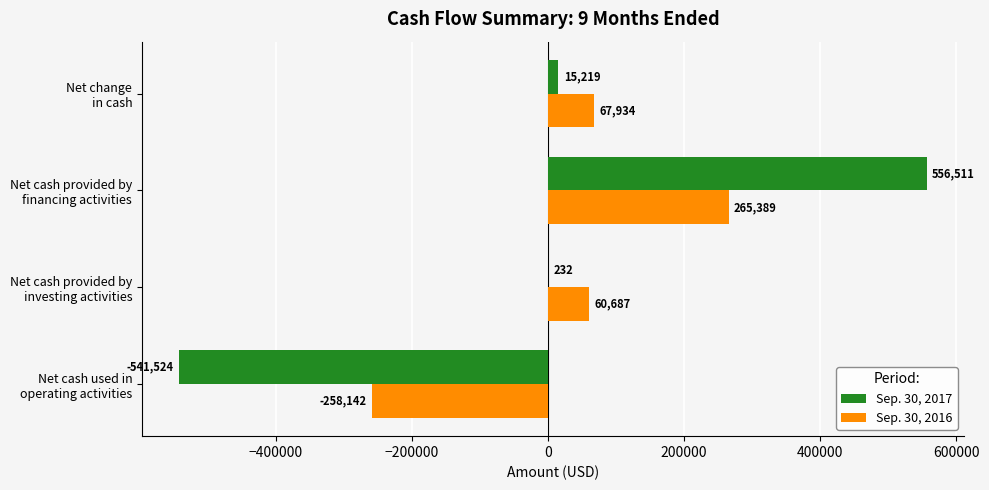

What is the maximum value shown in the chart?

556511